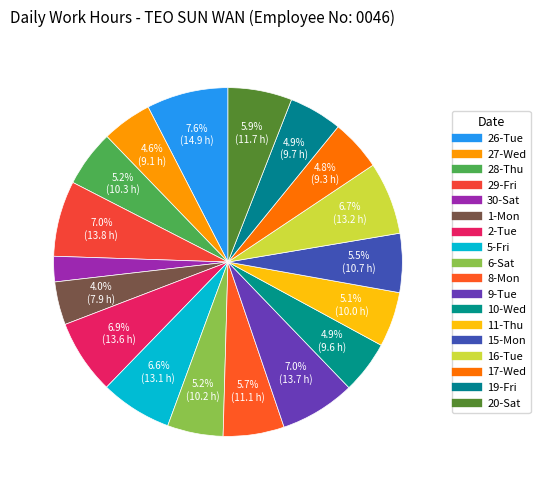

Rank the categories by value from highest to lowest.

26-Tue, 29-Fri, 9-Tue, 2-Tue, 16-Tue, 5-Fri, 20-Sat, 8-Mon, 15-Mon, 28-Thu, 6-Sat, 11-Thu, 19-Fri, 10-Wed, 17-Wed, 27-Wed, 1-Mon, 30-Sat